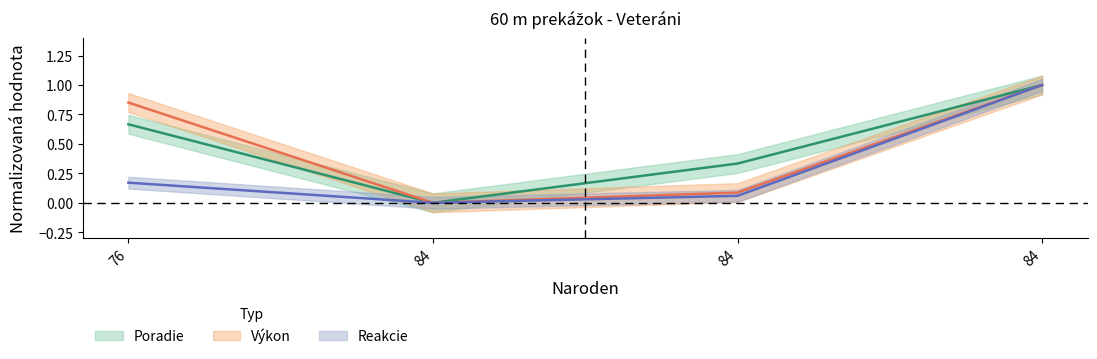

The value of Poradie at 76 is 0.4. True or false?

False